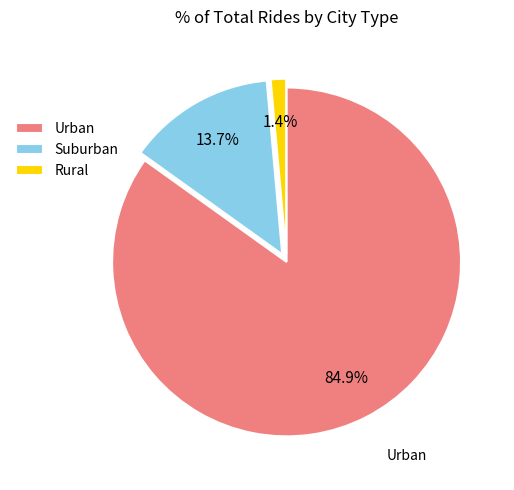

Which slice represents more than half of the pie?

Urban